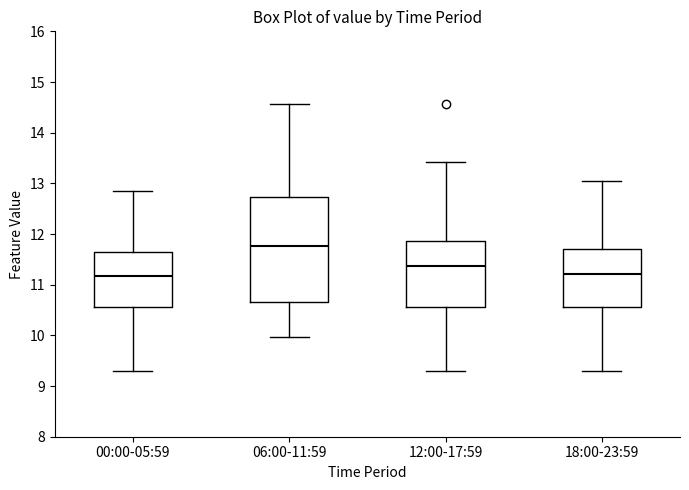

Reading left to right, transcribe this box plot: for each box, give where its median line is, the range the box spans, and where its two whiskers end, as read against the y-axis. The values are not printed on the chart, so give them approximately, as read against the axis.

00:00-05:59: median 11.2, box 10.6 to 11.7, whiskers 9.3 to 12.9
06:00-11:59: median 11.8, box 10.7 to 12.7, whiskers 10.0 to 14.6
12:00-17:59: median 11.4, box 10.6 to 11.9, whiskers 9.3 to 13.4
18:00-23:59: median 11.2, box 10.6 to 11.7, whiskers 9.3 to 13.1